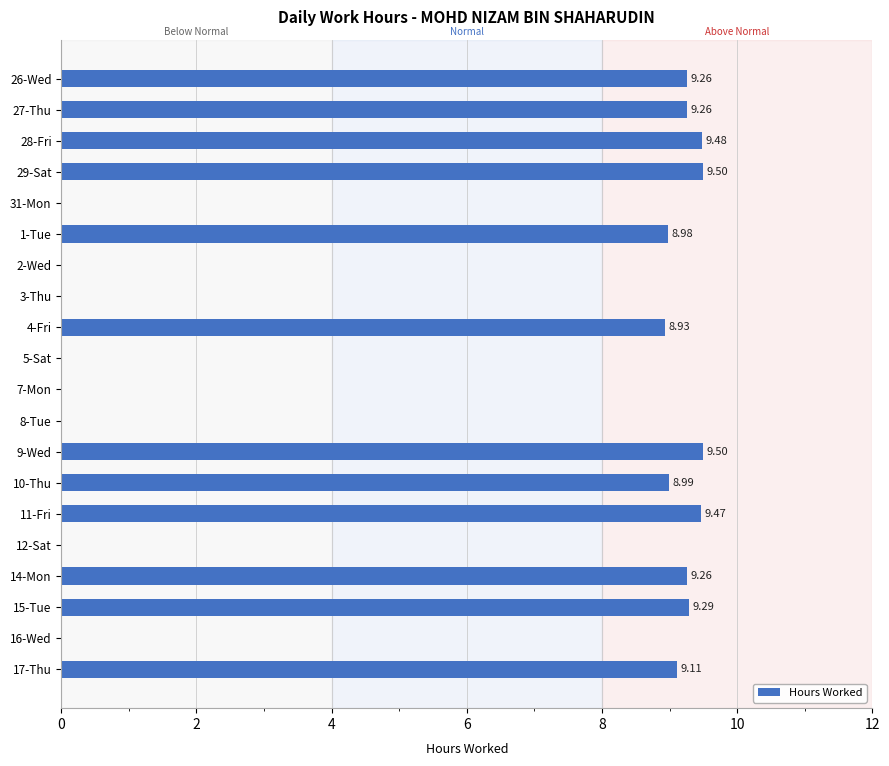

What is the ratio of the value at 10-Thu to the value at 14-Mon?

1.0